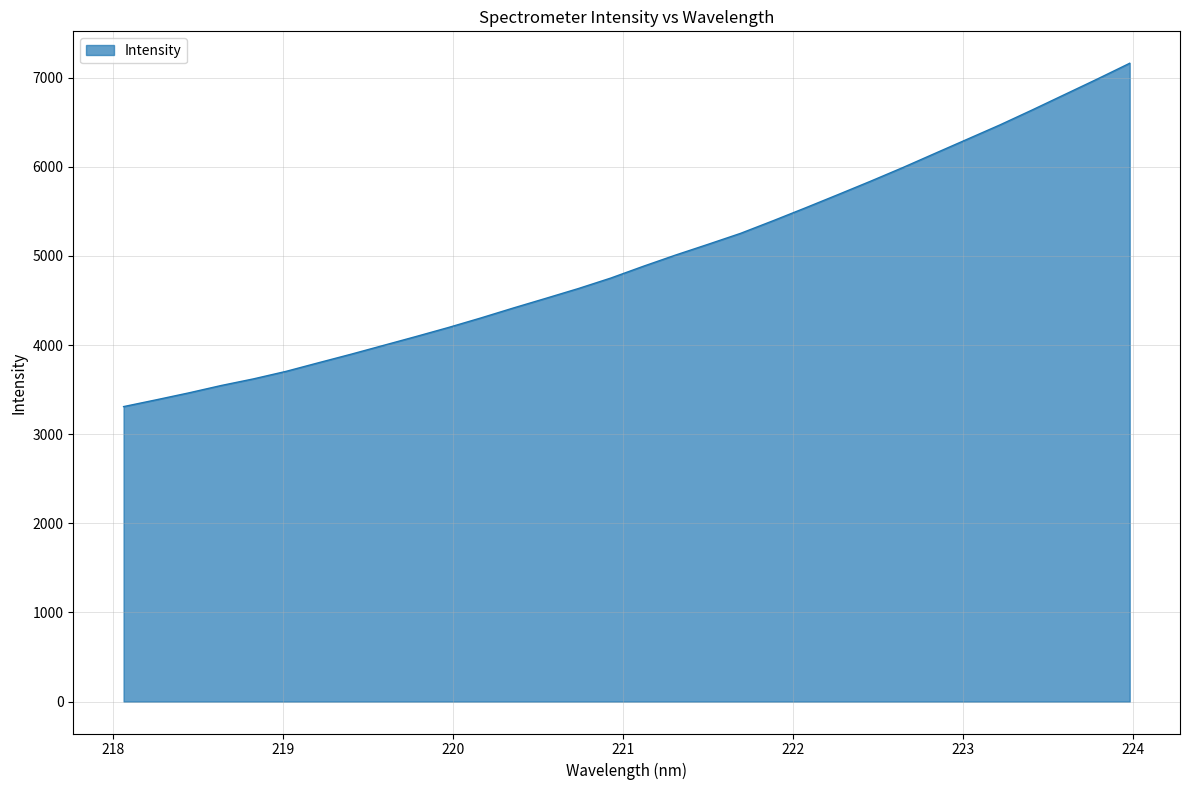

What is the smallest value displayed?

3309.8